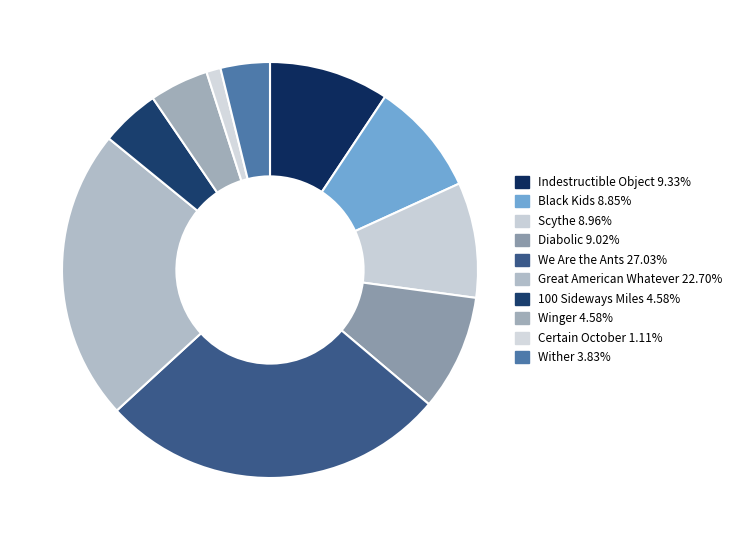

Is it true that Winger is 5% of the pie?

True